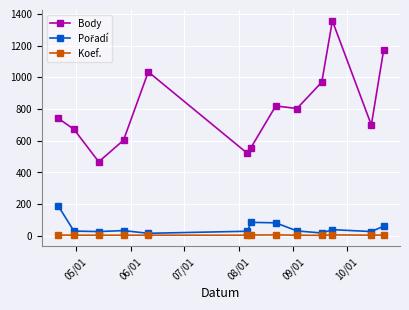

Which series has the widest spread of values?

Body